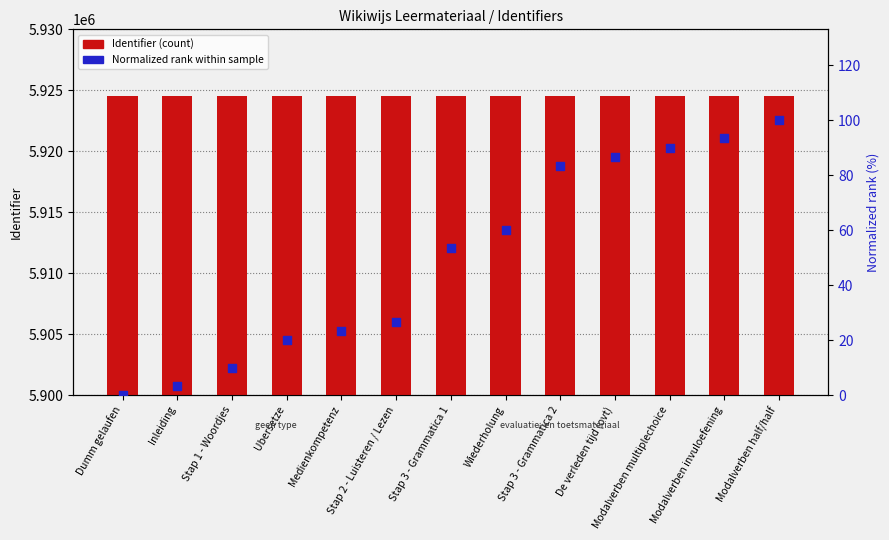

Which series has the widest spread of Y values?

Normalized rank